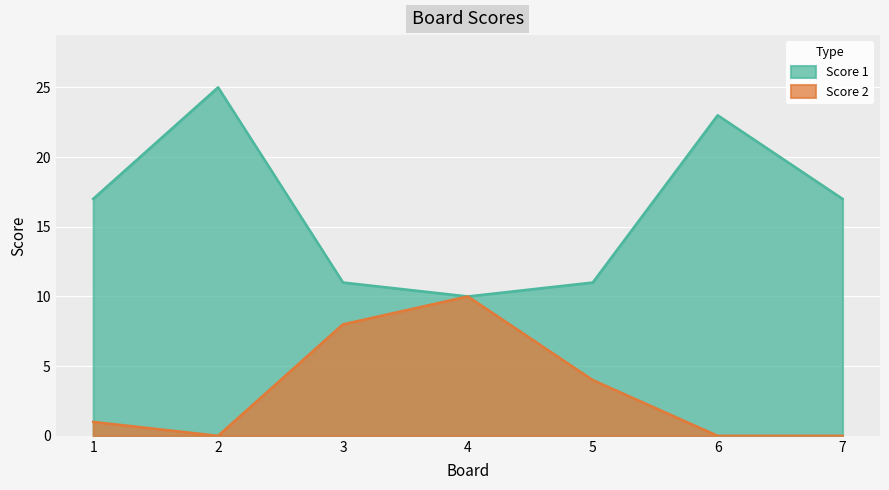

What is the highest value of the Score 2 series?

10